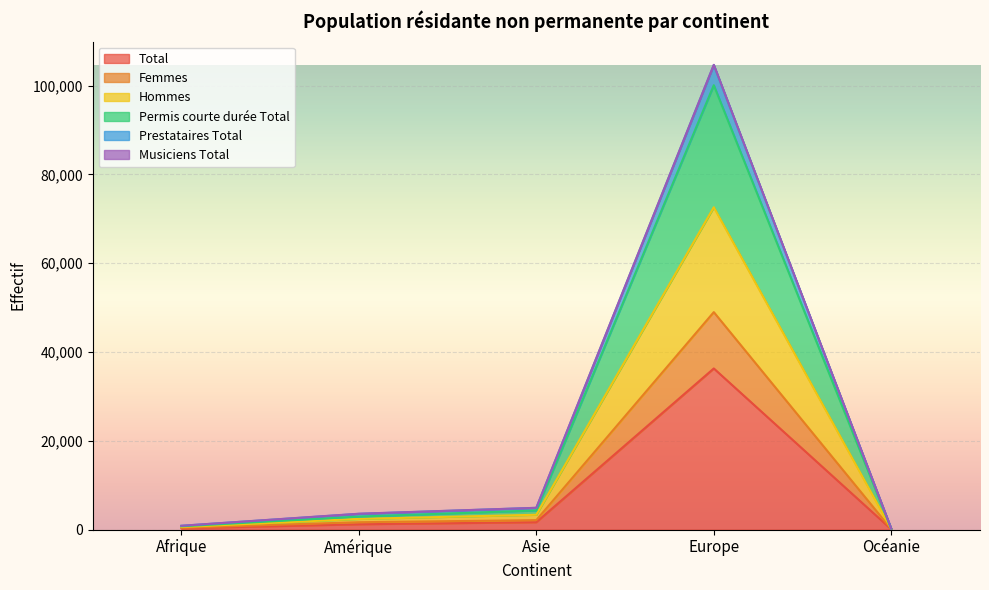

True or false: Permis courte durée Total and Total intersect in this chart.

False